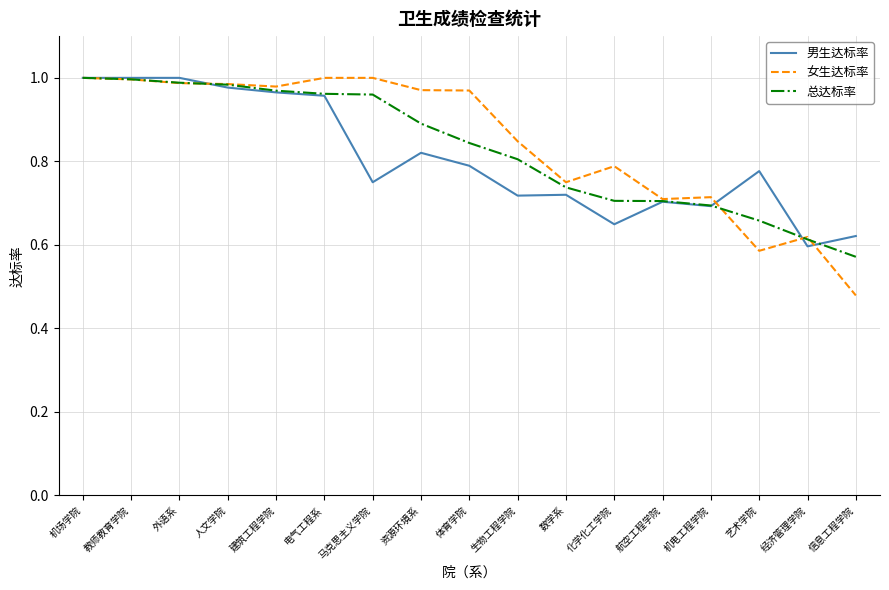

Which category has the lowest value in the 总达标率 series?

信息工程学院